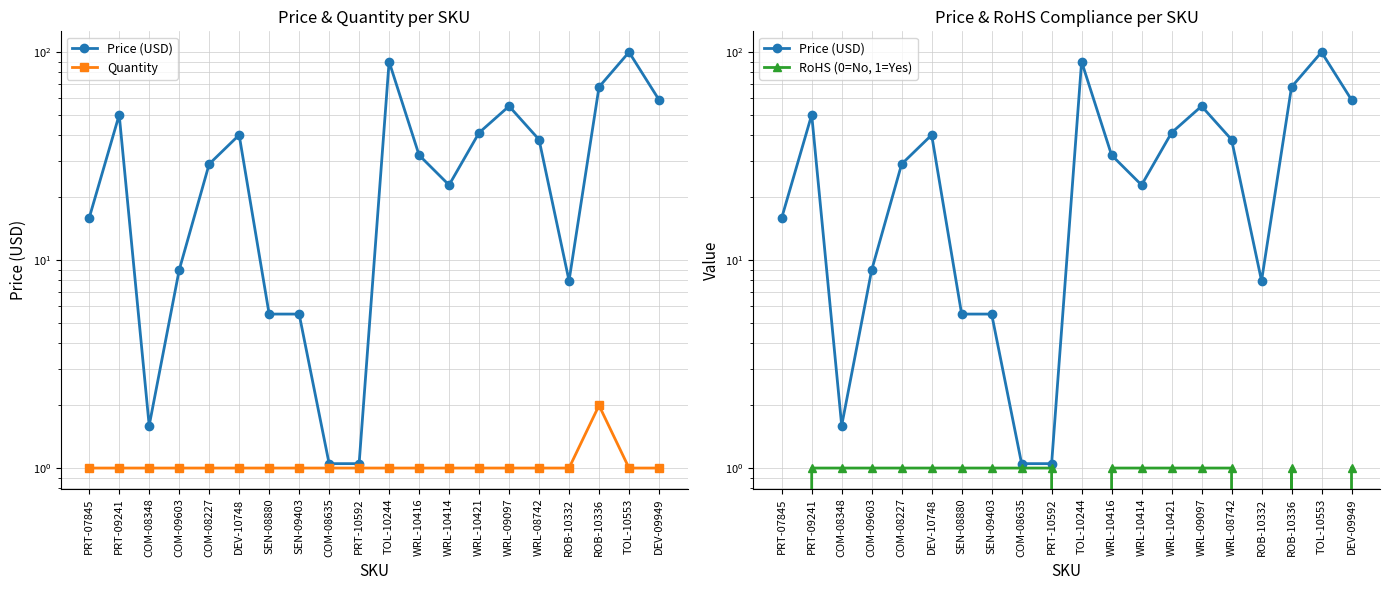

Between PRT-10592 and ROB-10332, which is larger?

ROB-10332